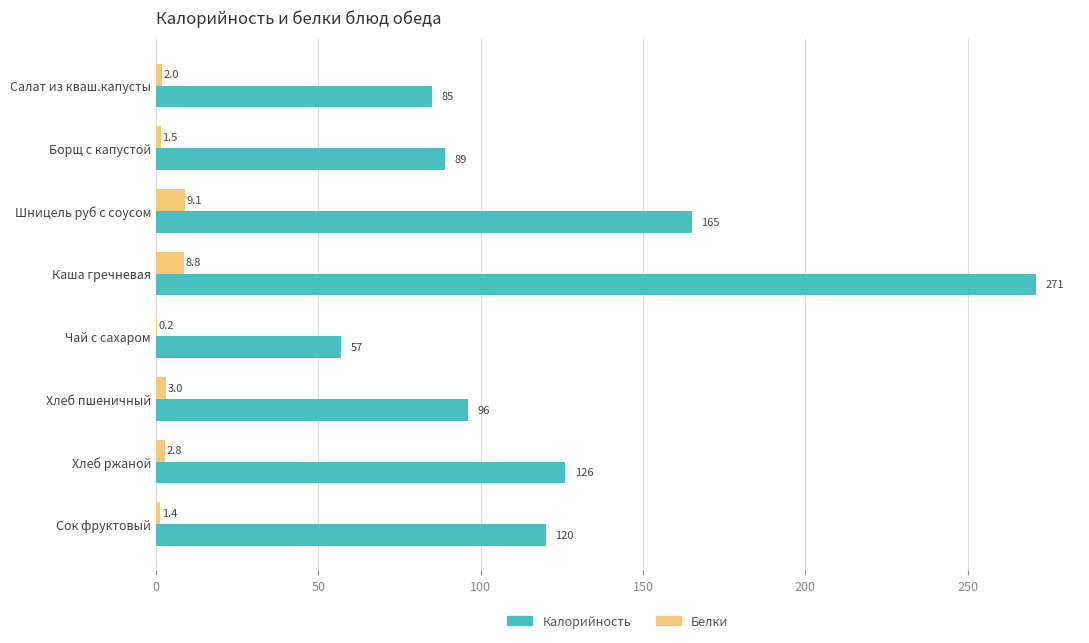

At which label does Белки reach its peak?

Шницель руб с соусом